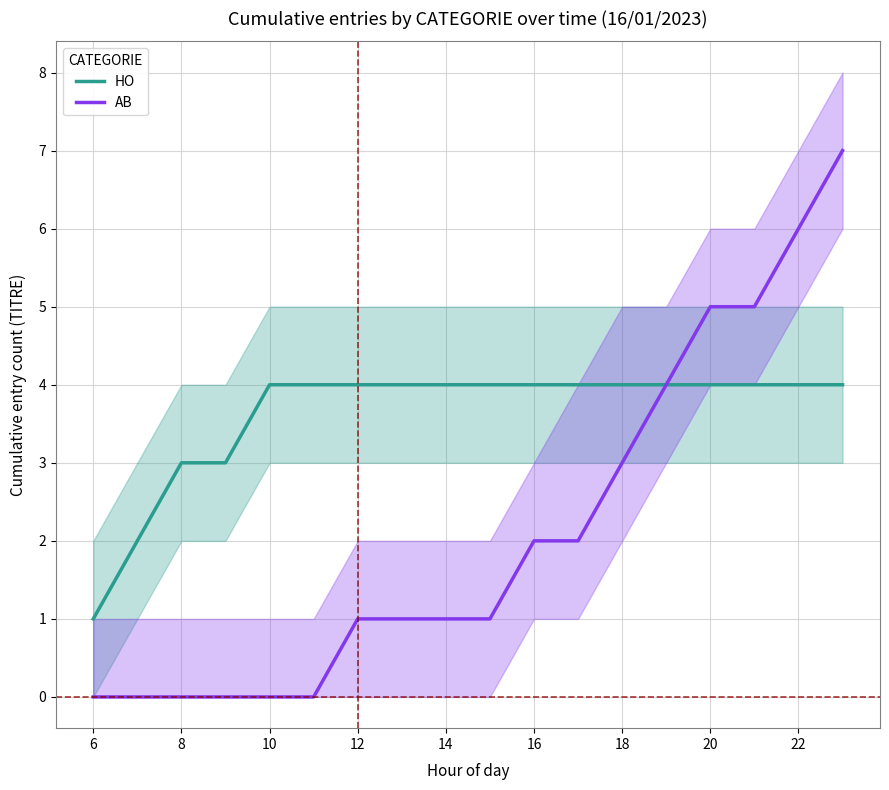

Is it true that AB equals -4 at 8?

False